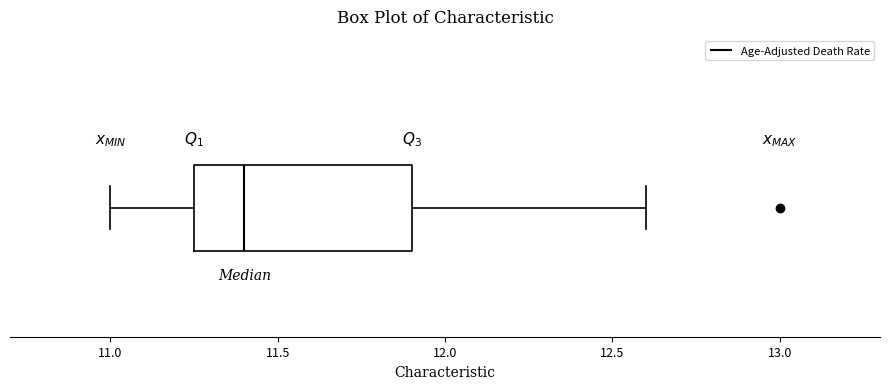

Read this box plot against the x-axis: the position of the median line, the range covered by the box, and the ends of both whiskers. The values are not printed on the chart, so give them approximately, as read against the axis.

median 11.40, box 11.25 to 11.90, whiskers 11.00 to 12.60